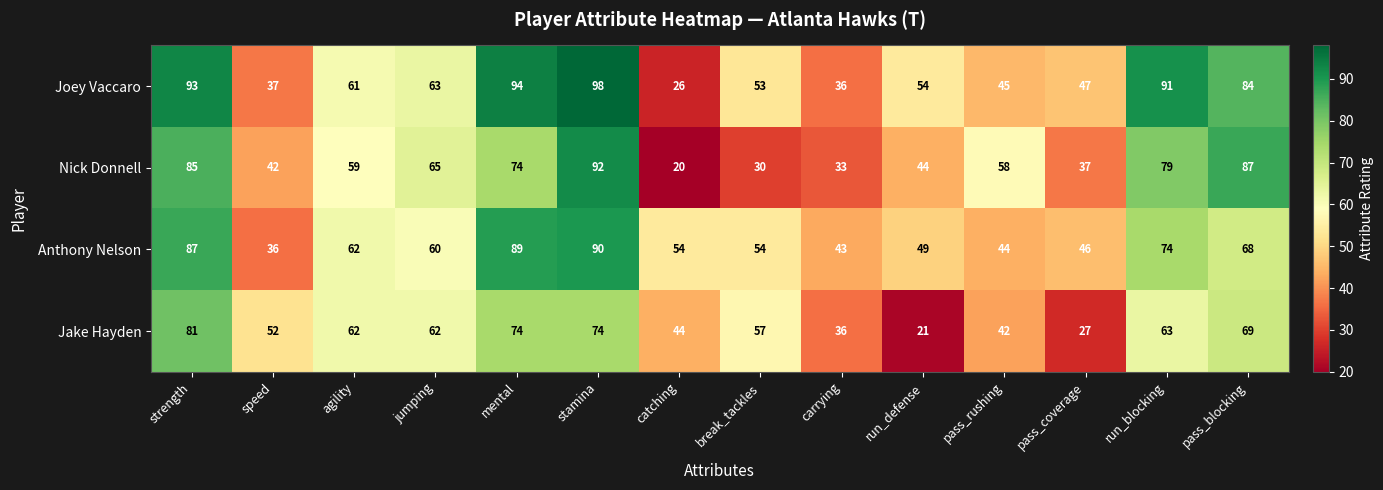

Is it true that Jake Hayden equals 30 at run_blocking?

False